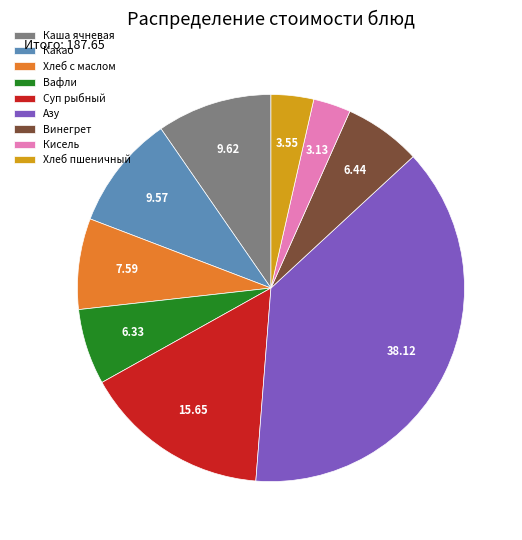

Do Хлеб пшеничный and Азу together represent more than half of the pie?

No